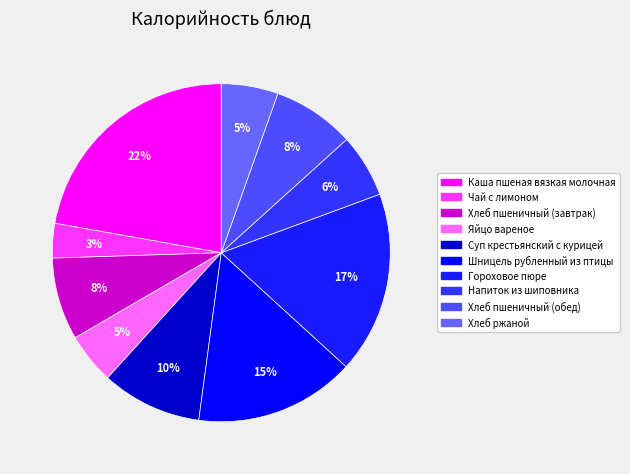

Count the number of slices in the pie.

10